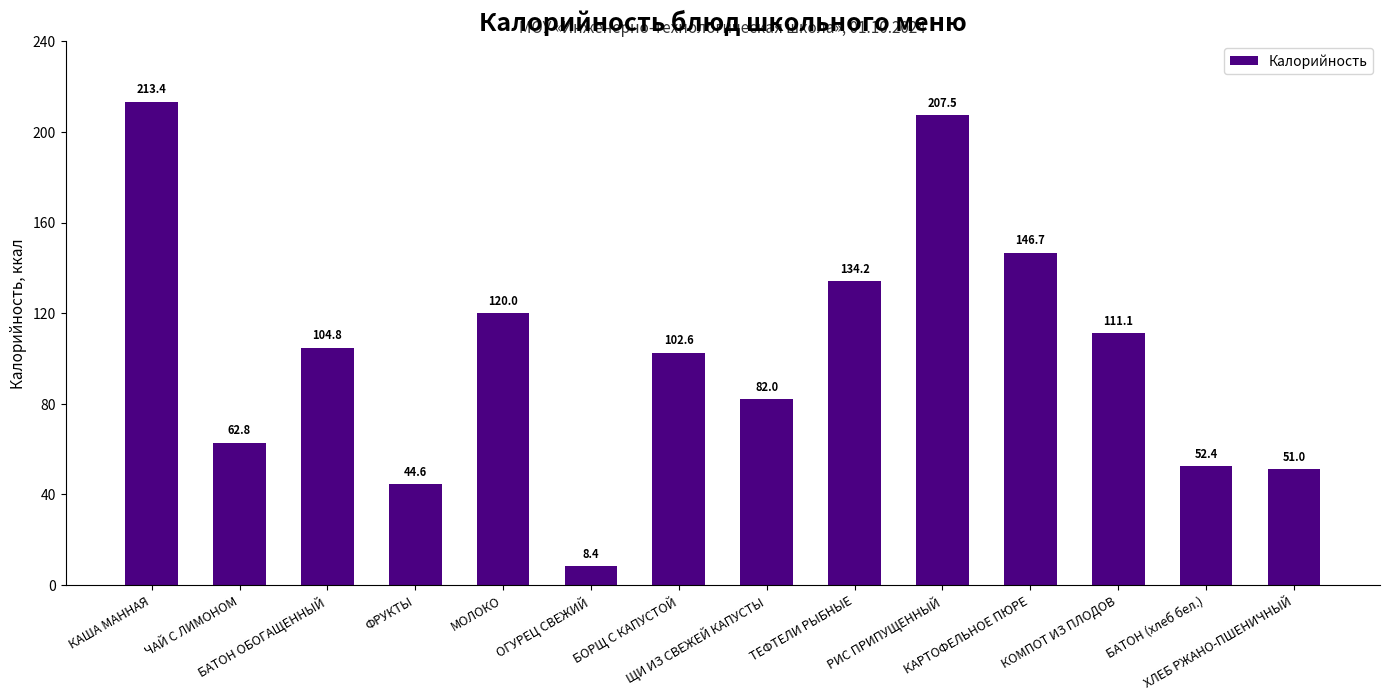

What position from the right is ЩИ ИЗ СВЕЖЕЙ КАПУСТЫ?

7